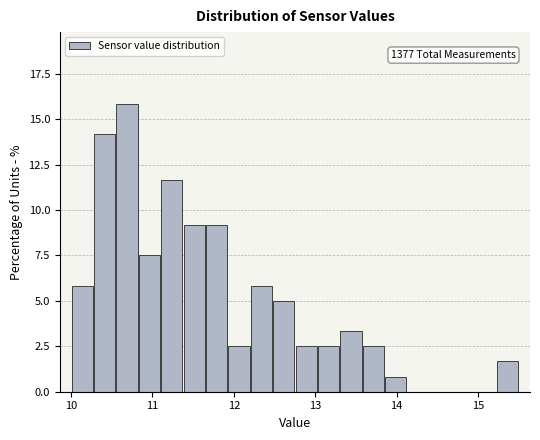

Around what value on the x-axis is the tallest bar? Give the approximate position of its centre, as read against the axis.

10.7